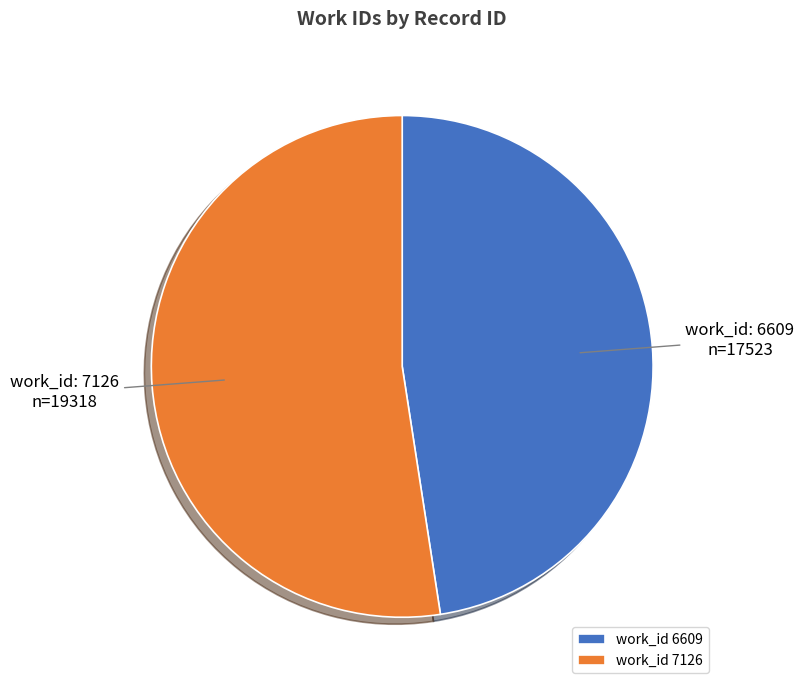

Which slice is the smallest?

work_id 6609